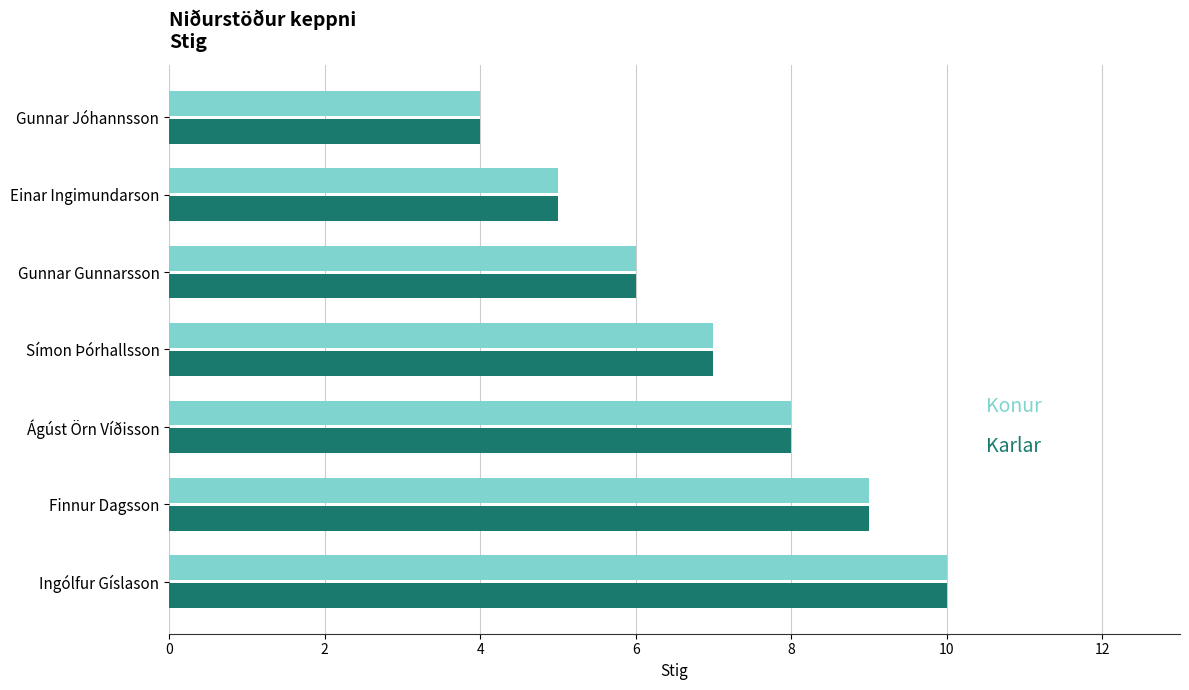

What is the total value across all series at Einar Ingimundarson?

10